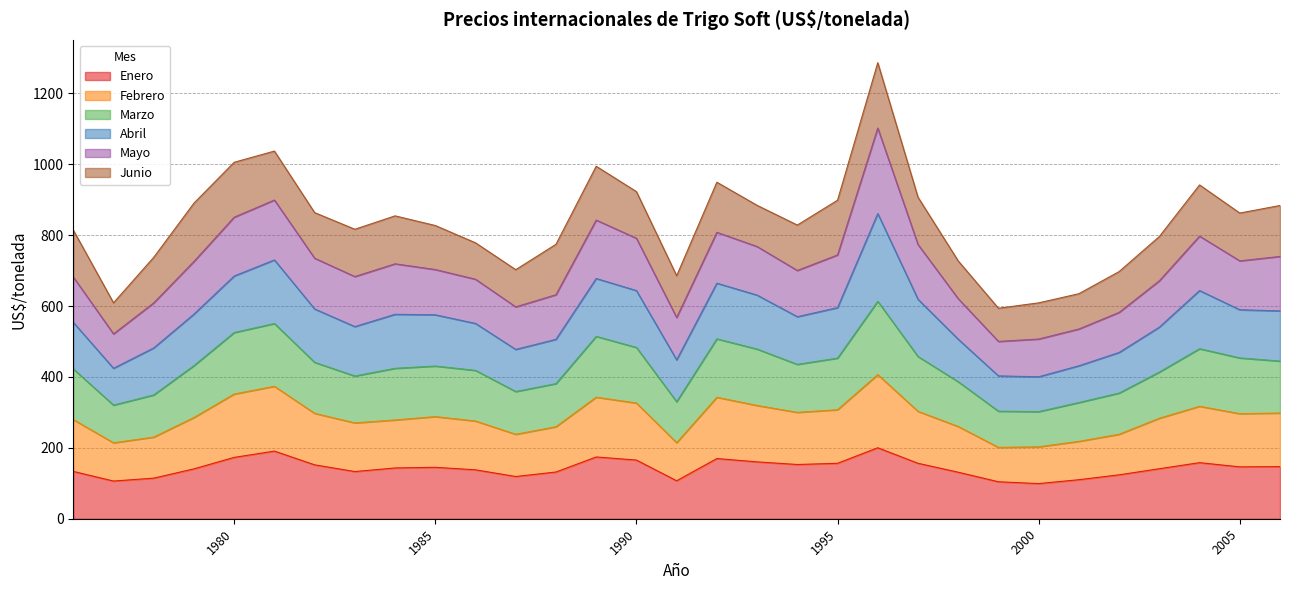

What is the total value across all series at 2005?

862.3